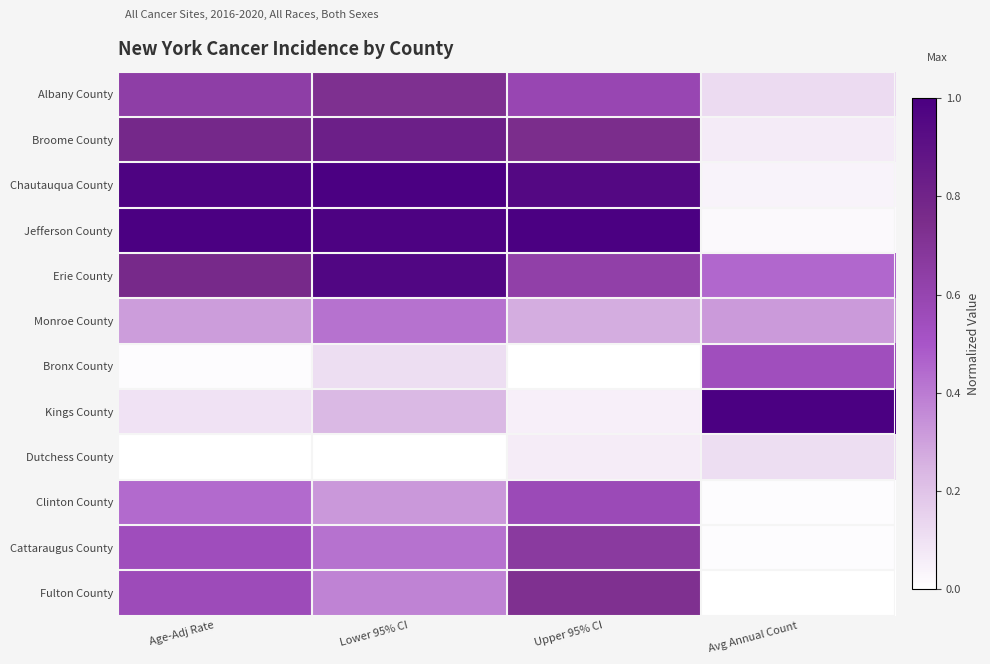

Between Upper 95% CI and Age-Adj Rate, which is larger?

Age-Adj Rate